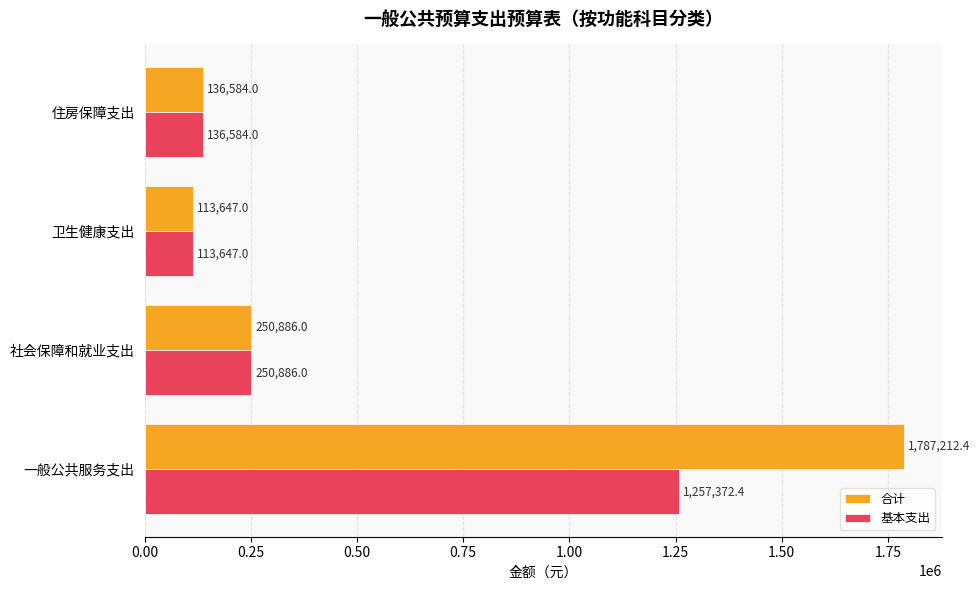

Which series has the largest range (max minus min)?

合计